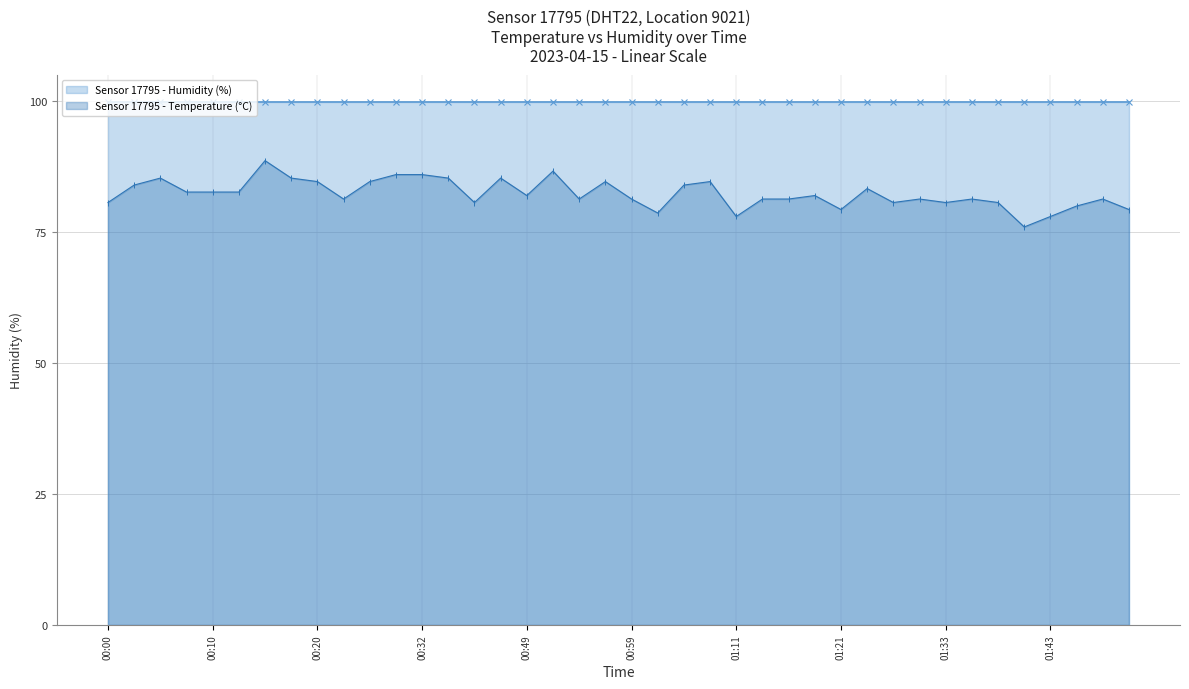

What is the spread (max minus min) of values at 01:43?

21.9